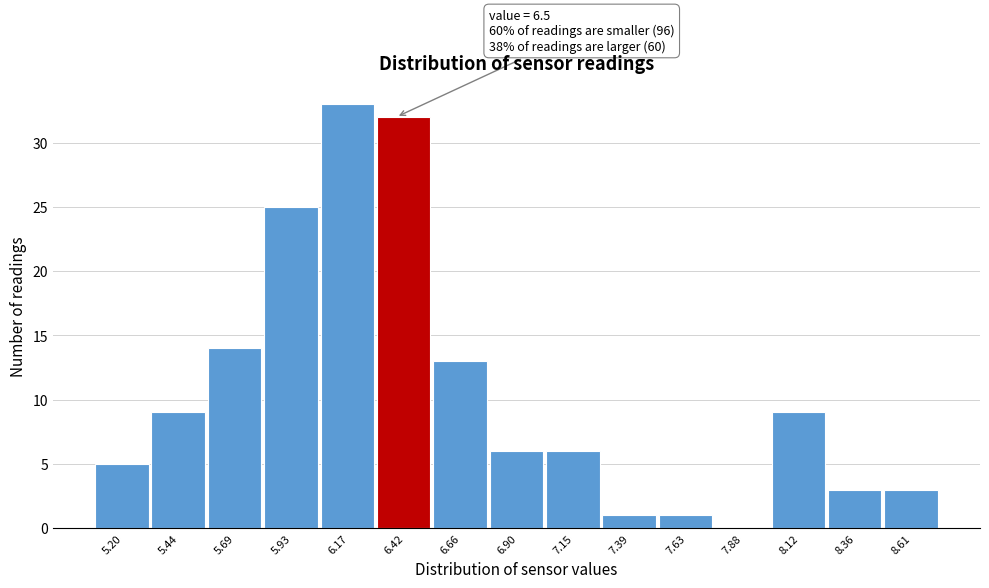

Reading right to left, list all the values displayed in this chart.

8.61=3	8.36=3	8.12=9	7.88=0	7.63=1	7.39=1	7.15=6	6.90=6	6.66=13	6.42=32	6.17=33	5.93=25	5.69=14	5.44=9	5.20=5